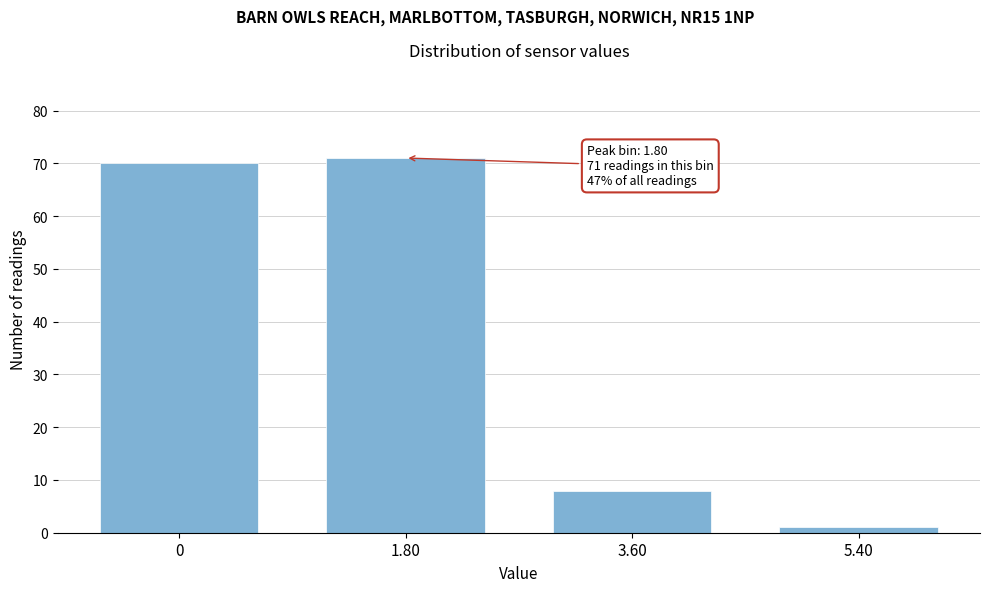

Reading left to right, list all the values displayed in this chart.

0=70	1.80=71	3.60=8	5.40=1